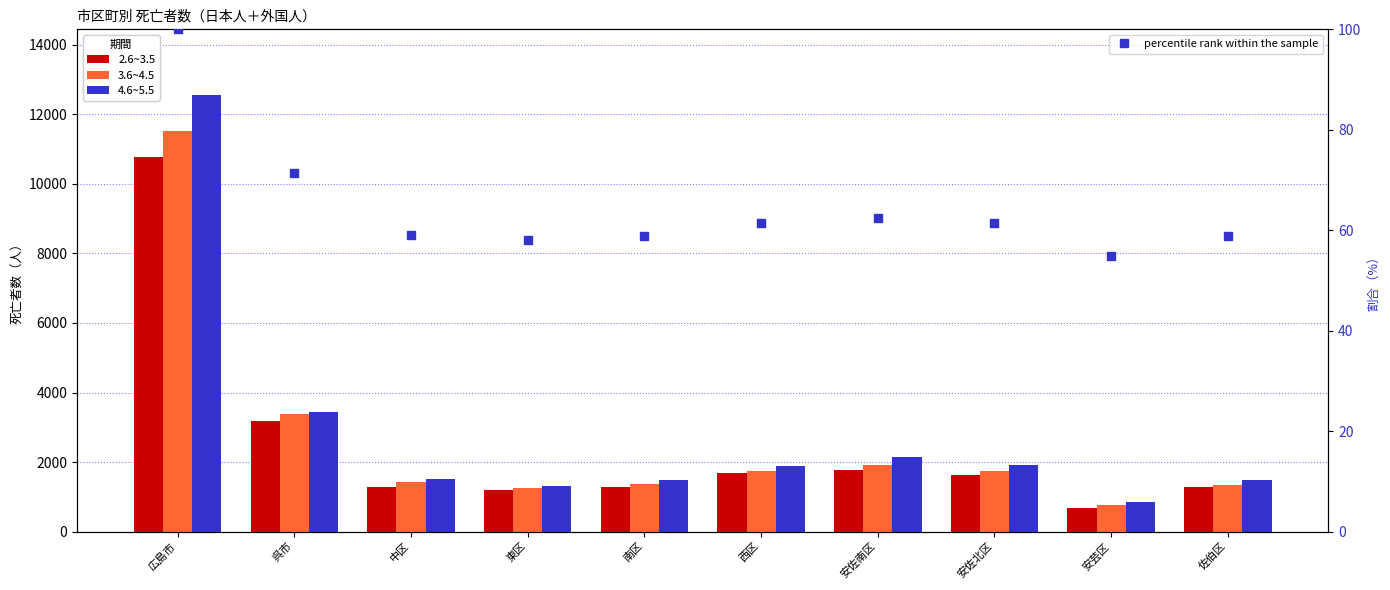

Which series contains the highest Y value?

4.6~5.5